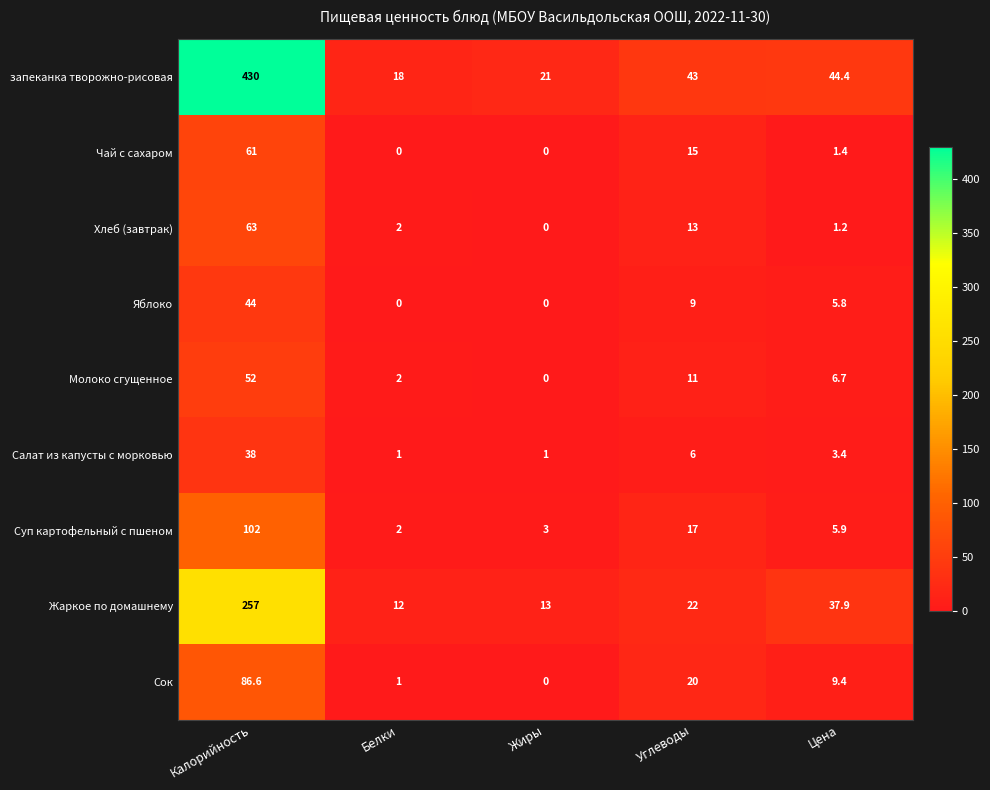

What is the average value of the Сок series?

23.4